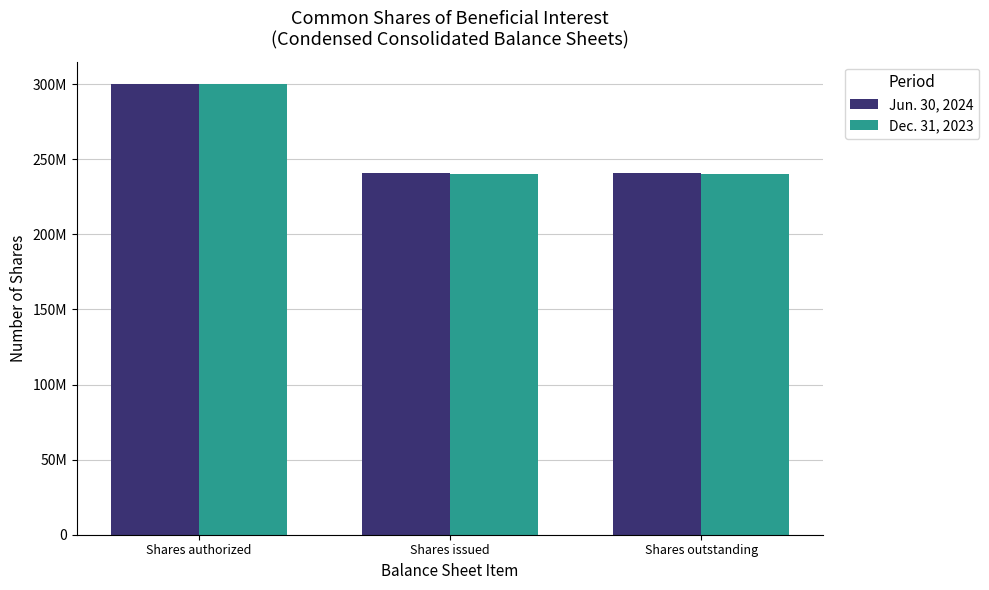

At how many categories does at least one series exceed 272720400?

1